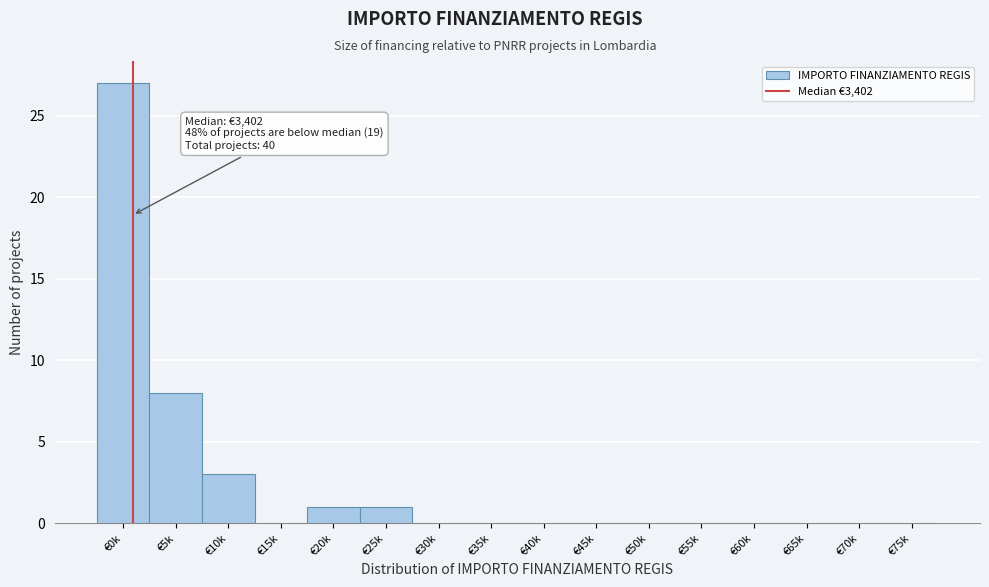

Reading right to left, transcribe all the data shown in this chart.

€75k=0	€70k=0	€65k=0	€60k=0	€55k=0	€50k=0	€45k=0	€40k=0	€35k=0	€30k=0	€25k=1	€20k=1	€15k=0	€10k=3	€5k=8	€0k=27